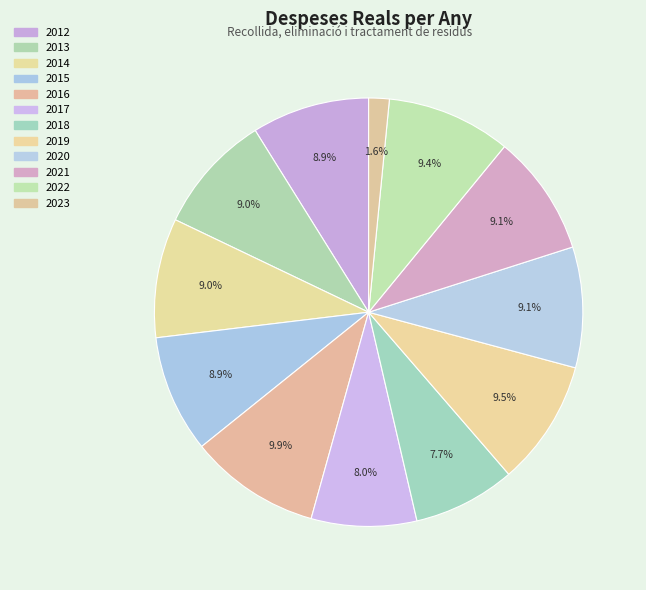

Count the number of slices in the pie.

12